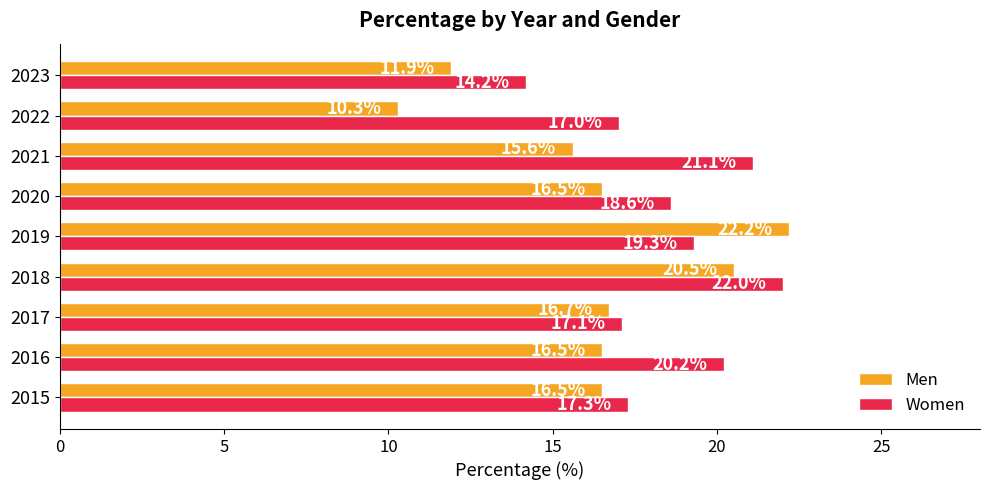

At which category is the sum across all series the highest?

2018